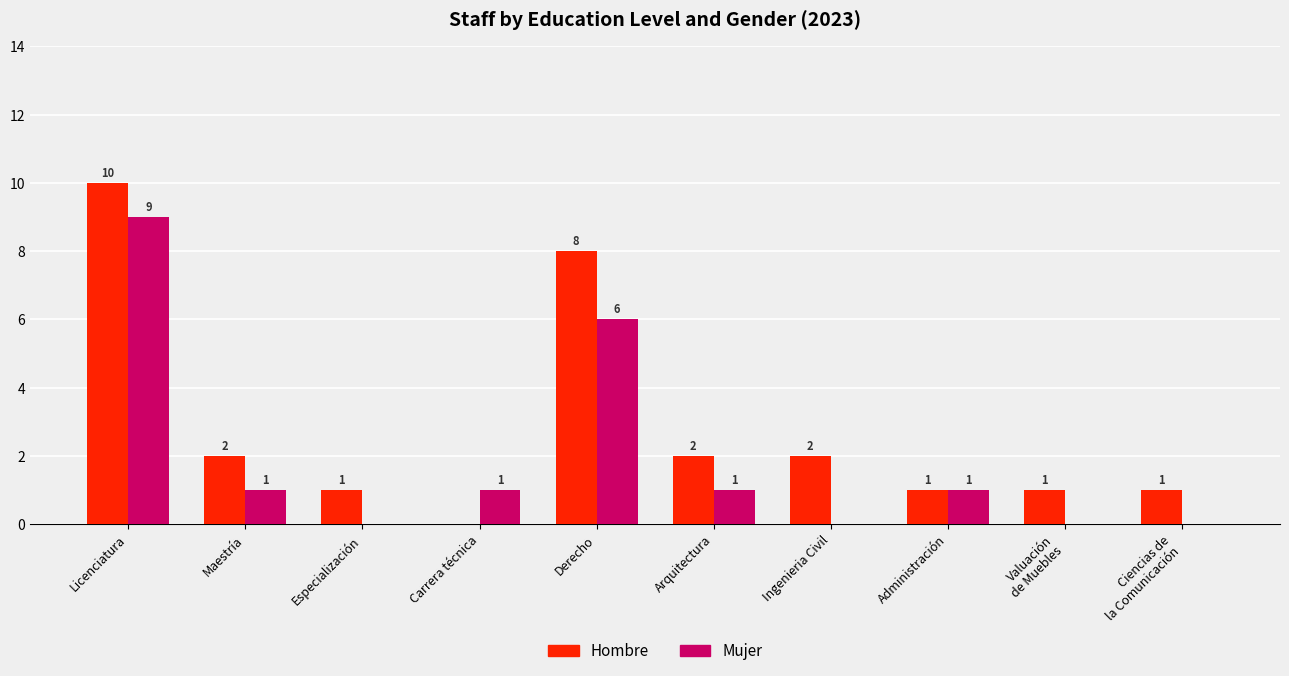

Are the bars horizontal?

No